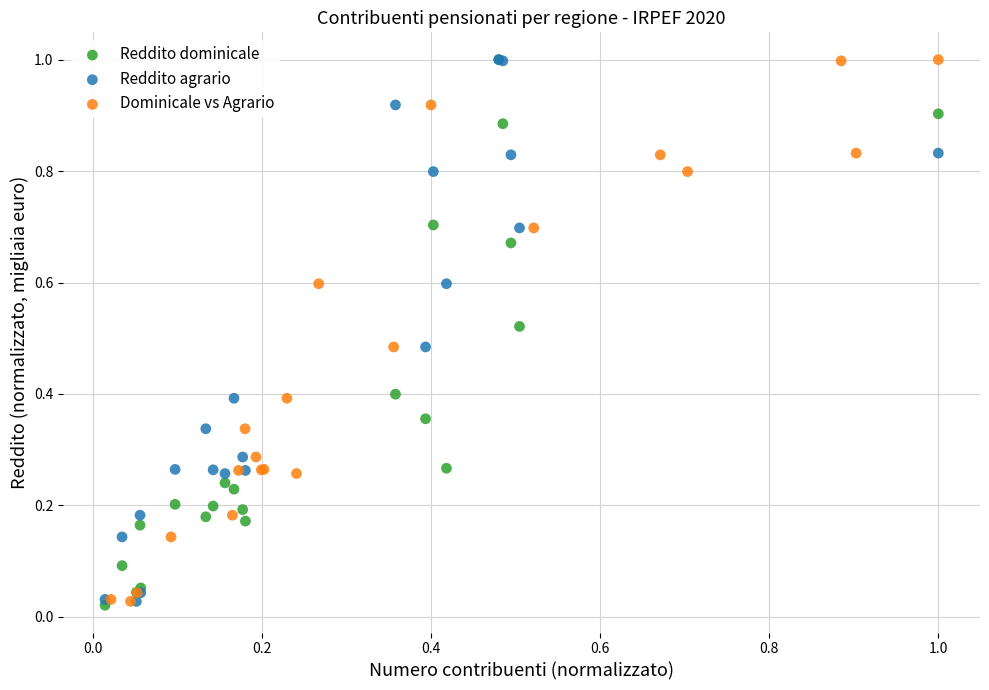

What are all the series names shown in the legend?

Reddito dominicale, Reddito agrario, Dominicale vs Agrario